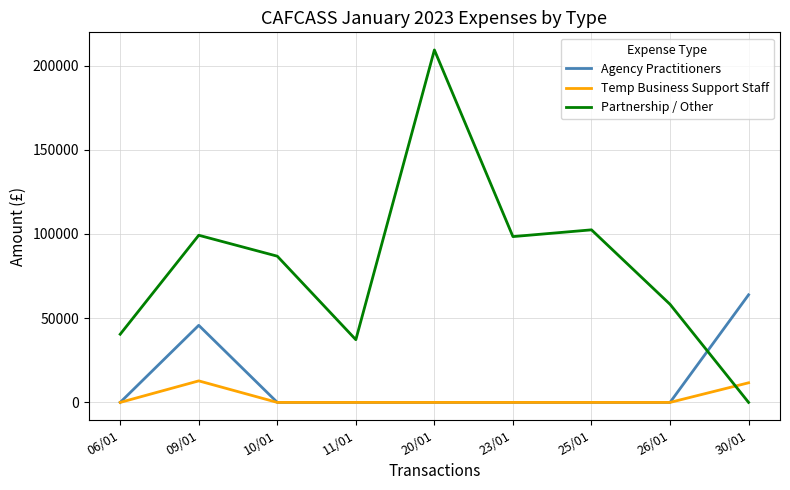

What is the total value across all series at 06/01?

40470.7